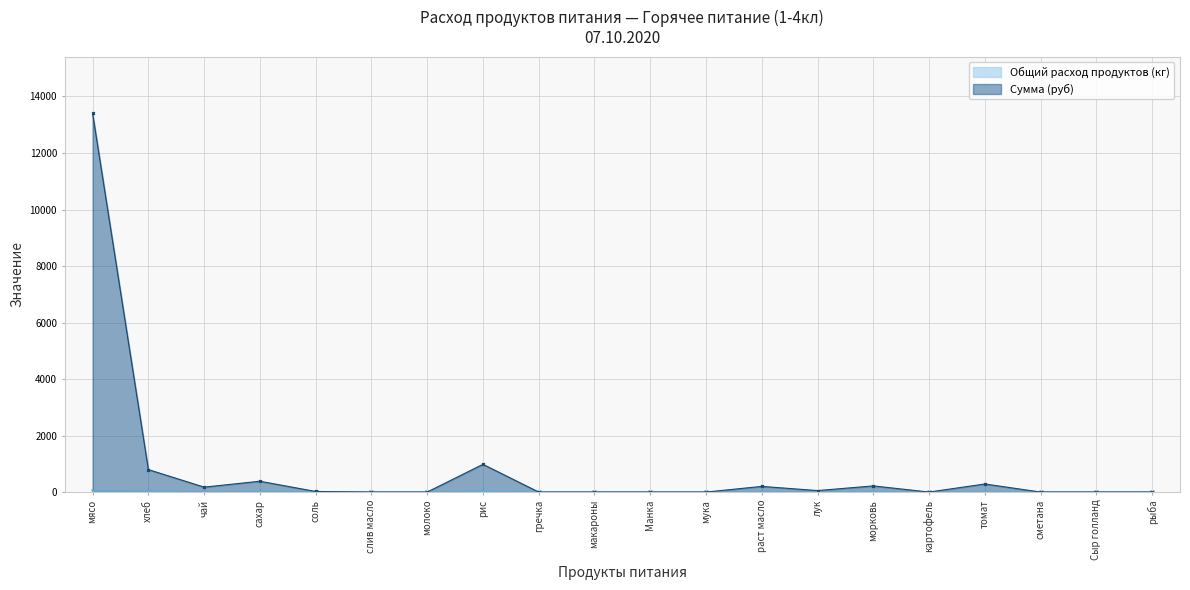

Where is the first local maximum for Общий расход продуктов (кг)?

сахар